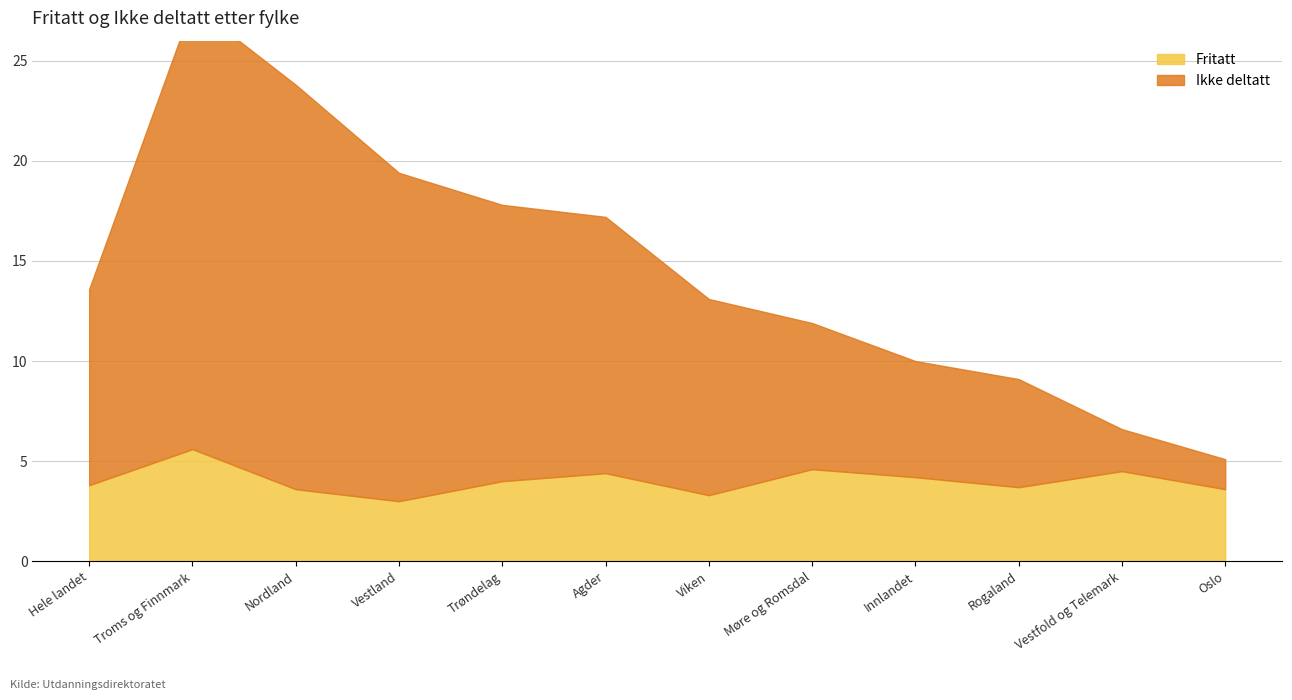

True or false: Ikke deltatt and Fritatt cross at least once.

True